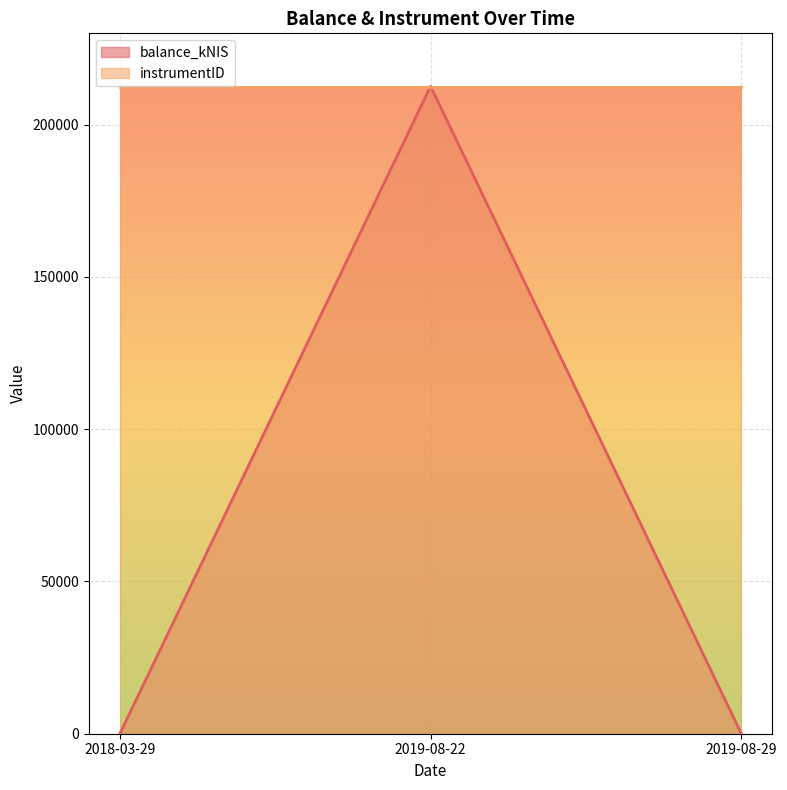

Reading right to left, extract all data points from this chart.

2019-08-29=0.0	2019-08-22=212600.0	2018-03-29=0.0